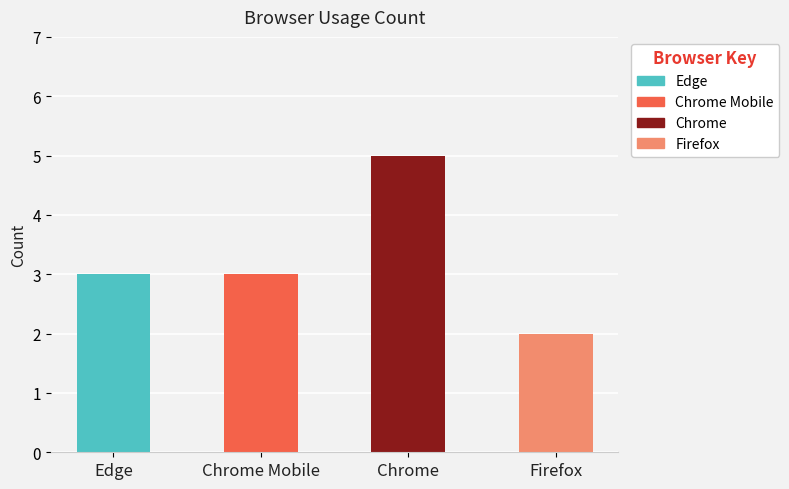

Is it true that the value at Chrome is 8?

False